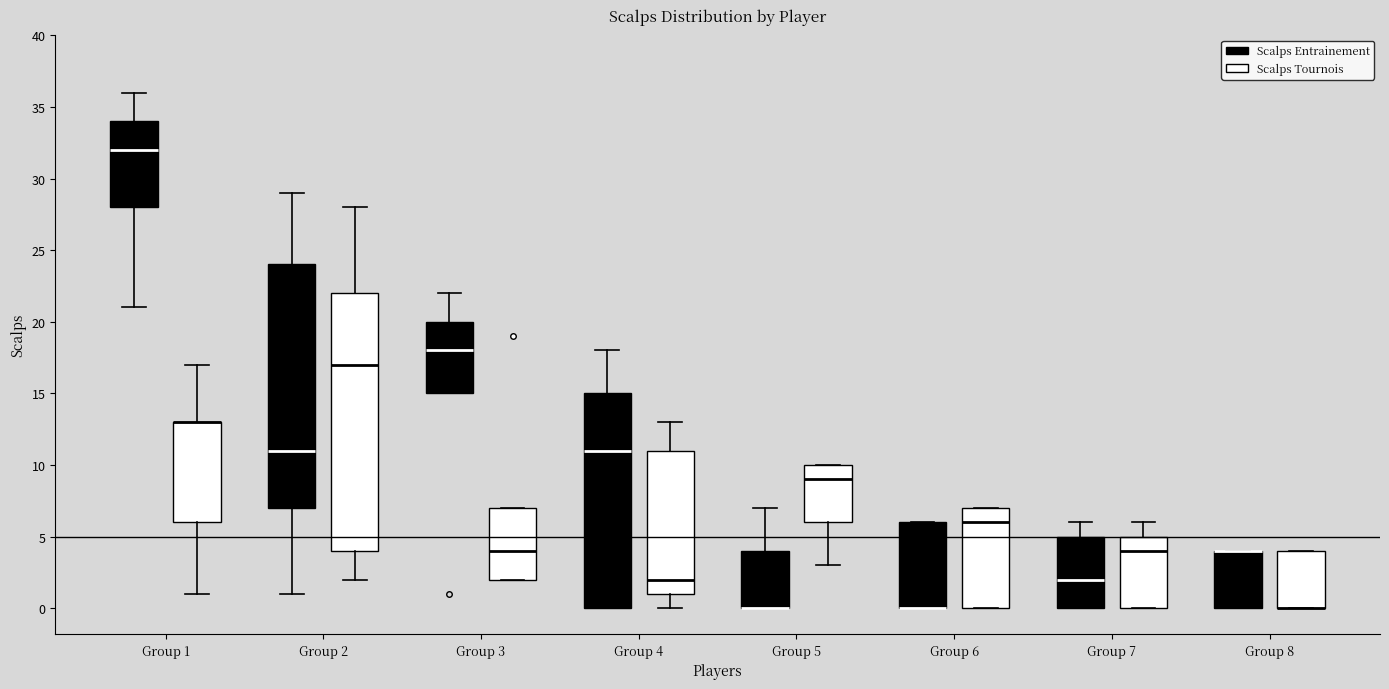

Where does the median line of the box for Group 5 (Scalps Tournois) sit on the y-axis? The values are not printed on the chart, so give them approximately, as read against the axis.

9